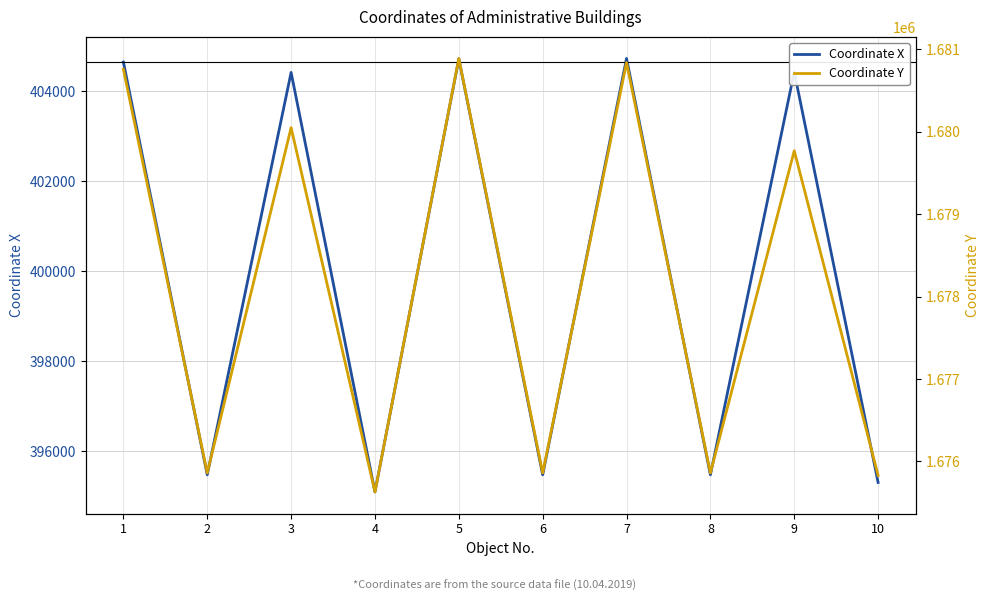

How many values in the Coordinate Y series exceed 1679770?

4